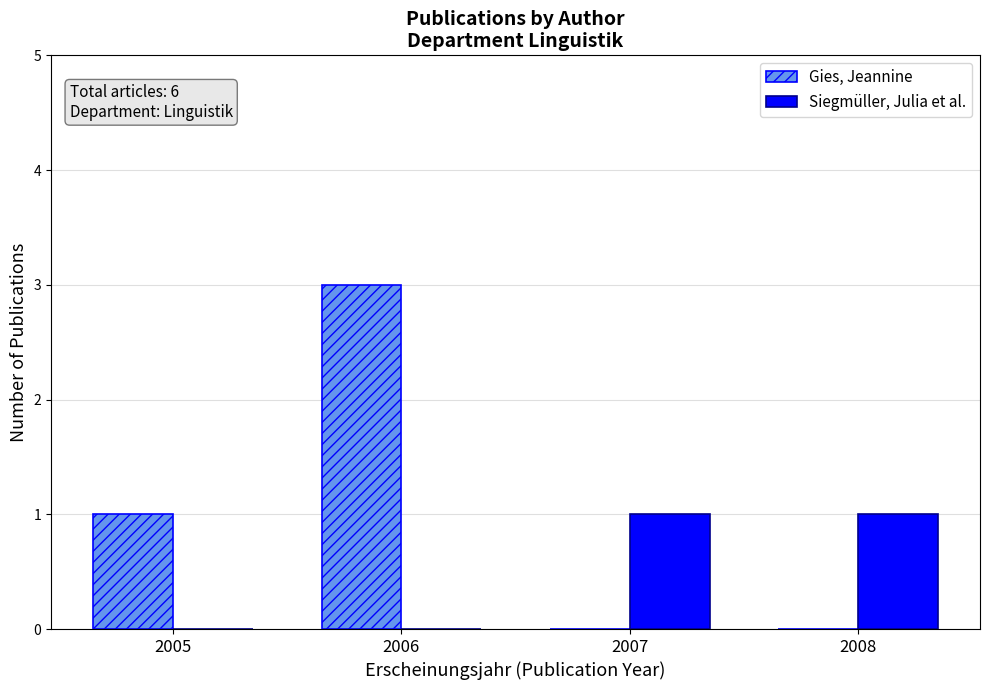

At which category does the chart reach its peak across all series?

2006